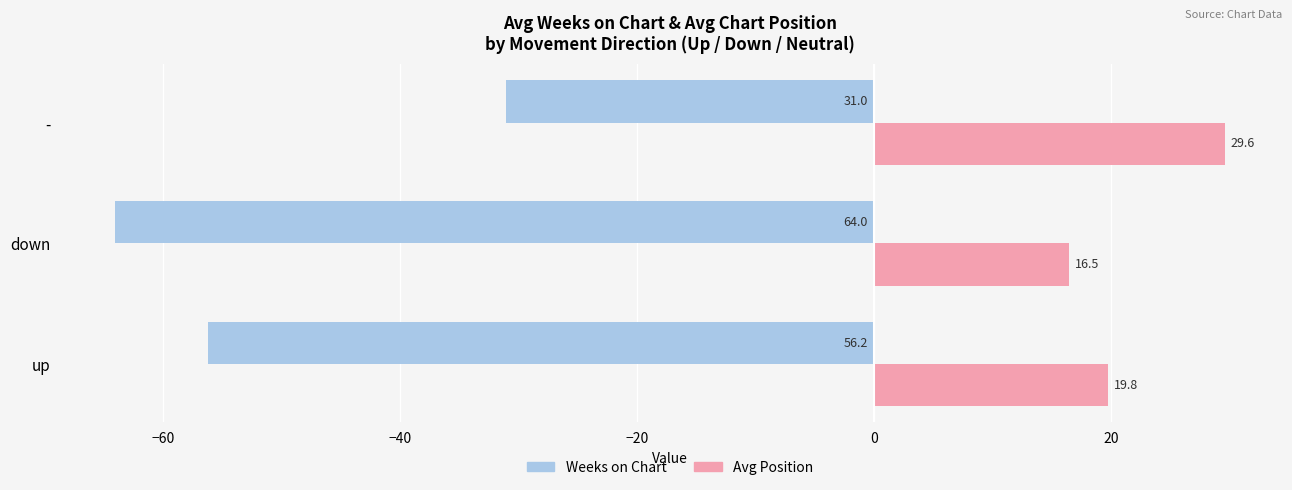

Which series has the widest spread of values?

Weeks on Chart